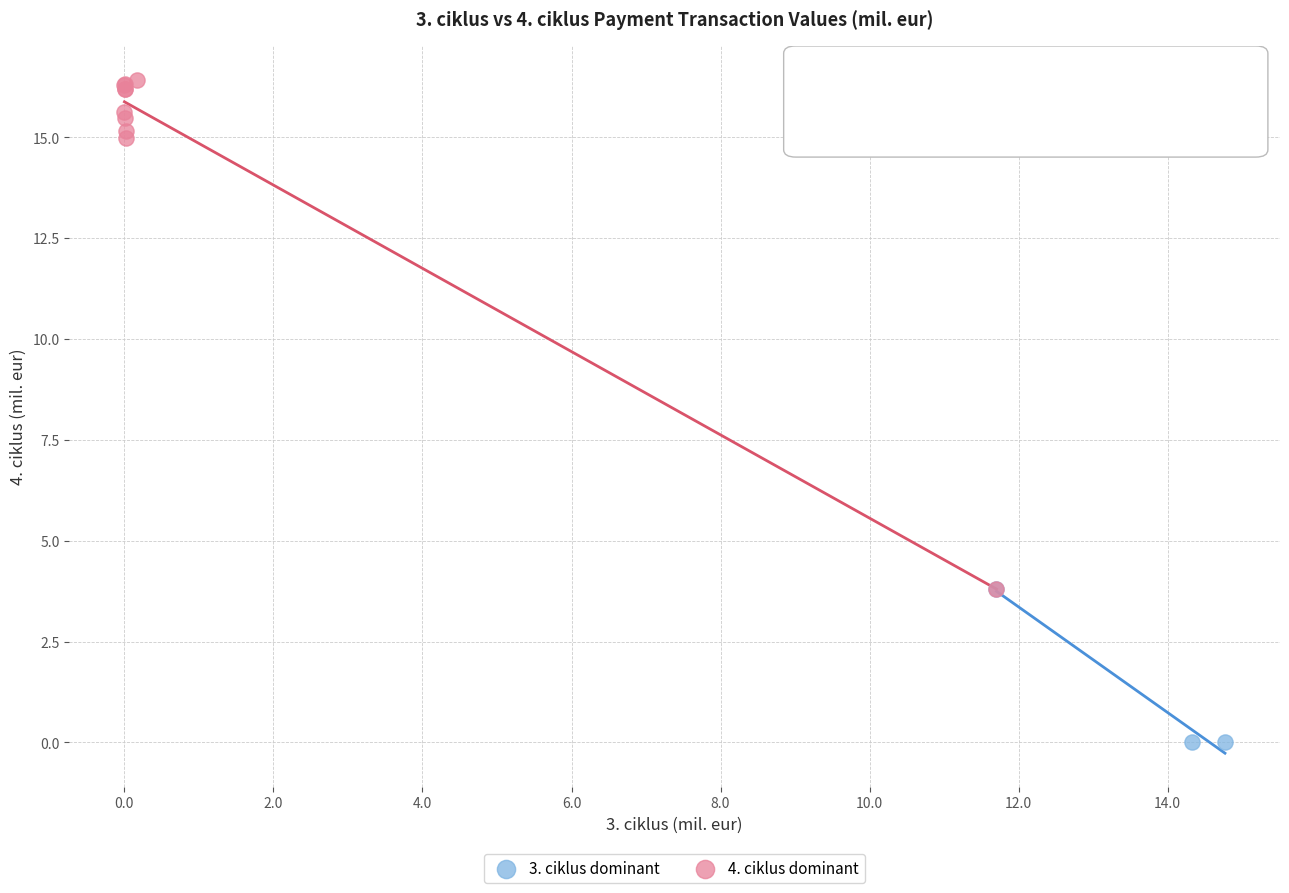

Which series has the largest Y range (max minus min)?

4. ciklus dominant